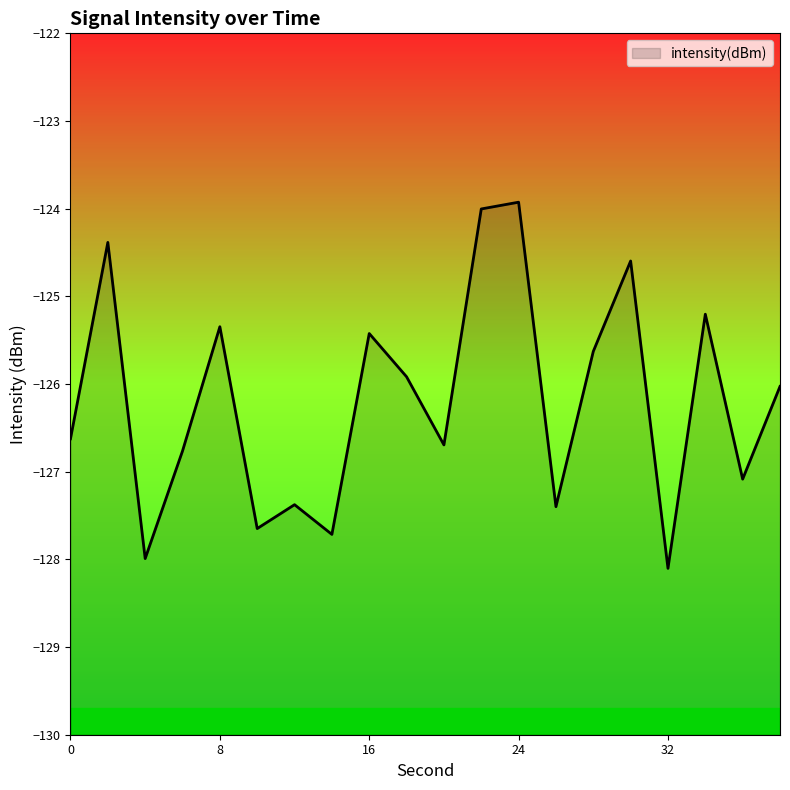

Reading left to right, transcribe all the data shown in this chart.

0=-126.6	2=-124.4	4=-128.0	6=-126.8	8=-125.3	10=-127.6	12=-127.4	14=-127.7	16=-125.4	18=-125.9	20=-126.7	22=-124.0	24=-123.9	26=-127.4	28=-125.6	30=-124.6	32=-128.1	34=-125.2	36=-127.1	38=-126.0